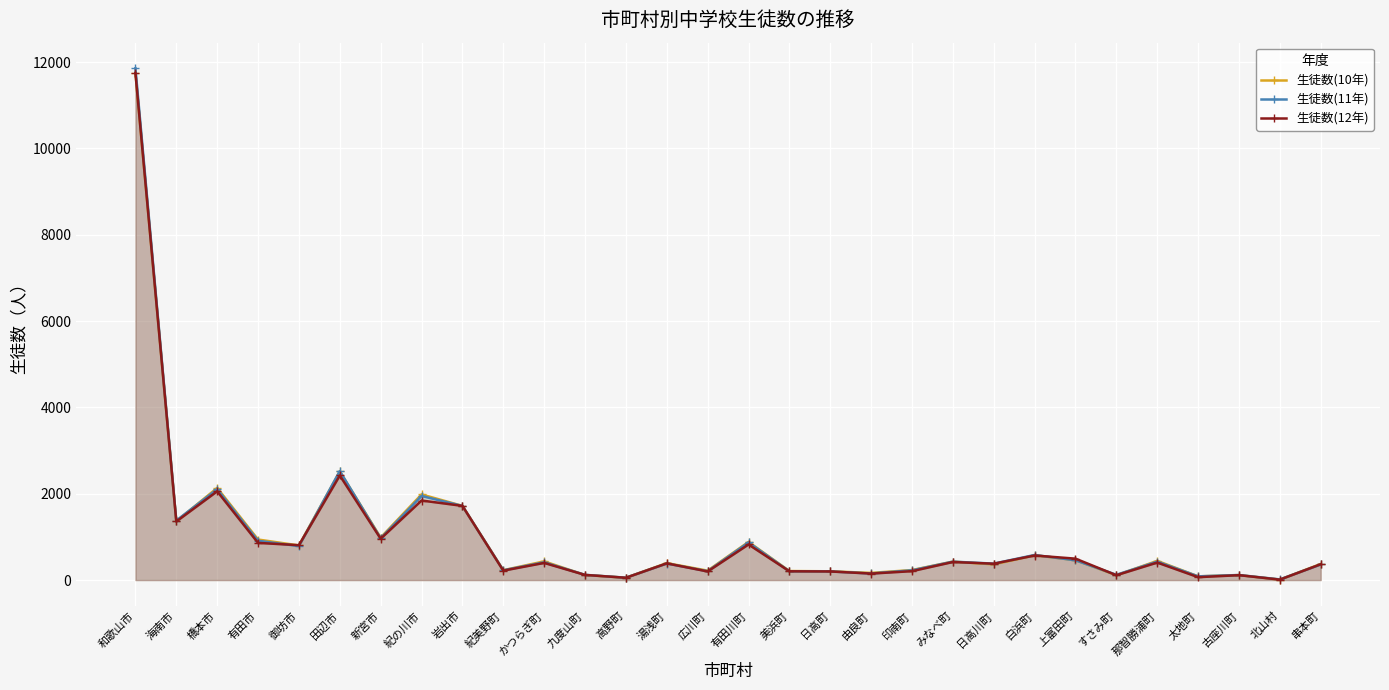

Where is the first local minimum for 生徒数(12年)?

海南市